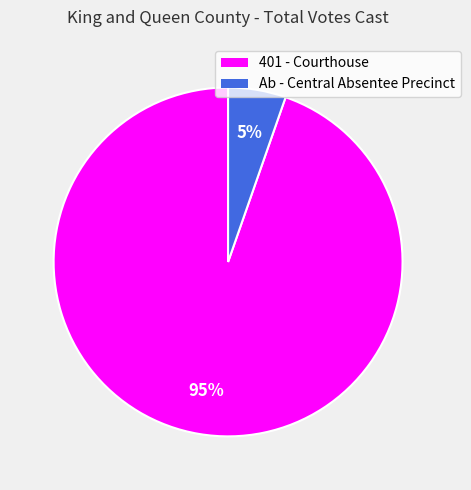

Between Ab - Central Absentee Precinct and 401 - Courthouse, which is larger?

401 - Courthouse